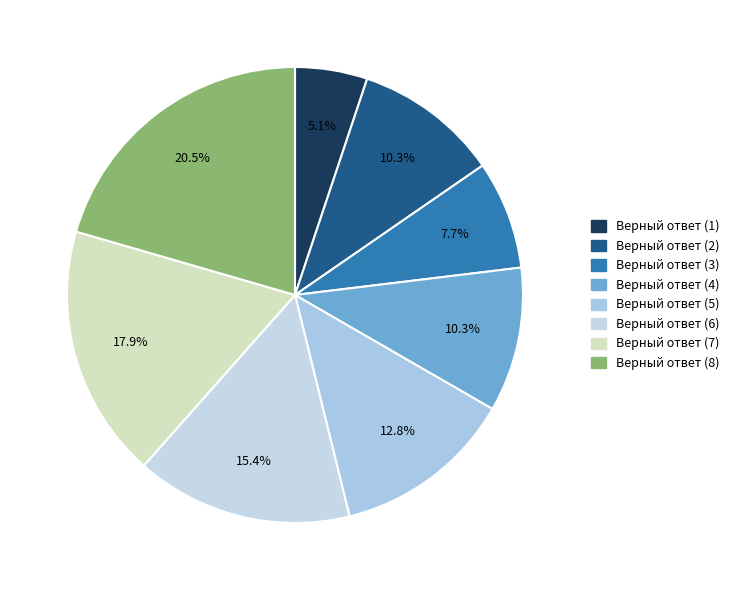

How many segments does this pie chart have?

8